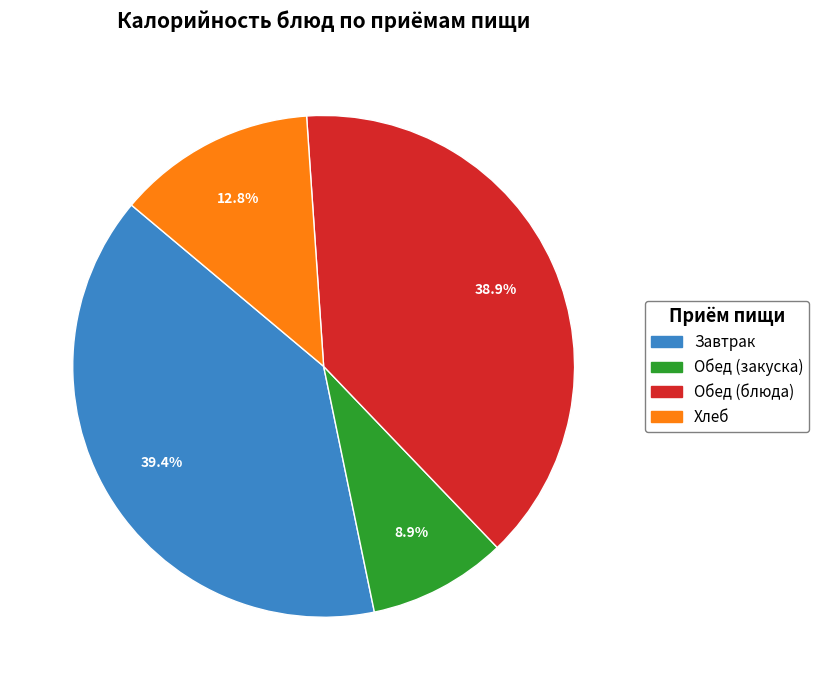

Does any single category account for the majority?

No